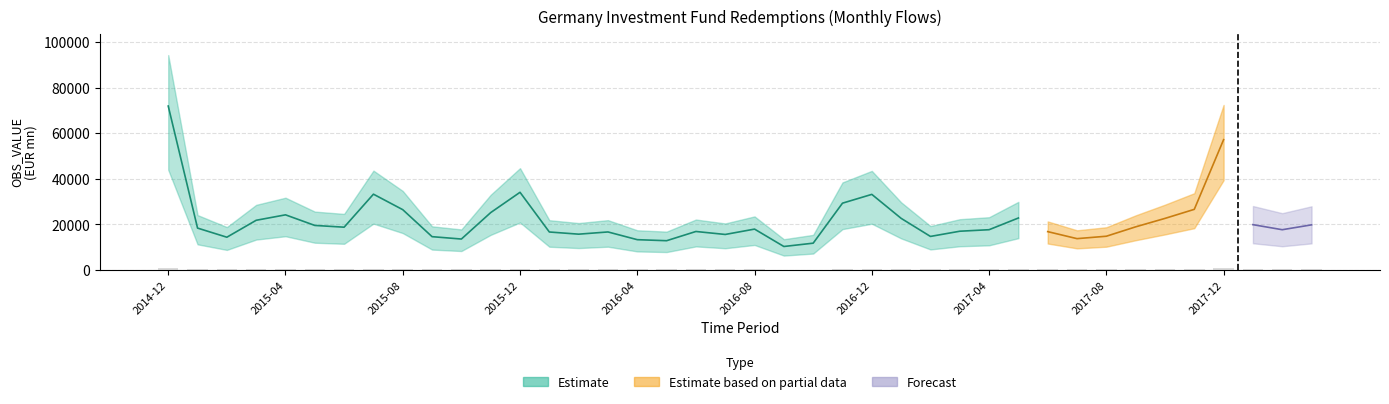

How many data points are less than 248?

20